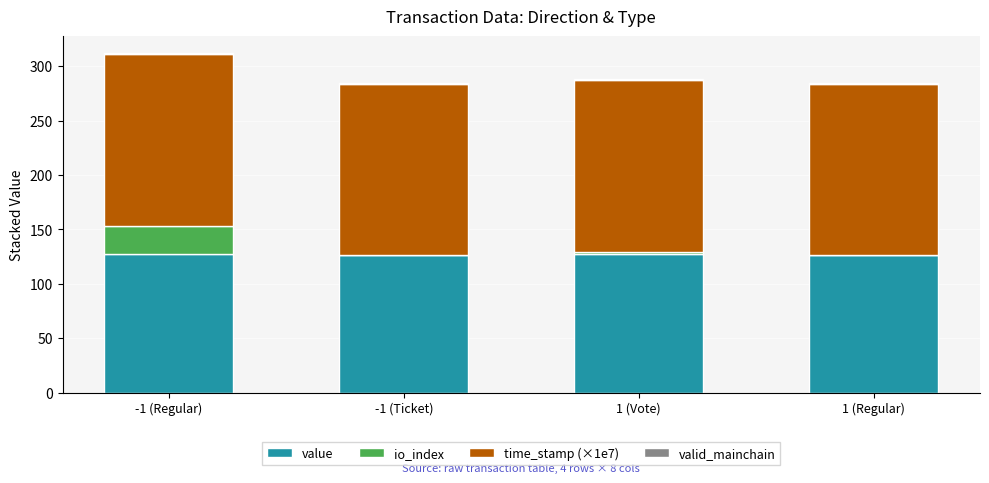

Are the bars grouped side by side (vs. stacked)?

No